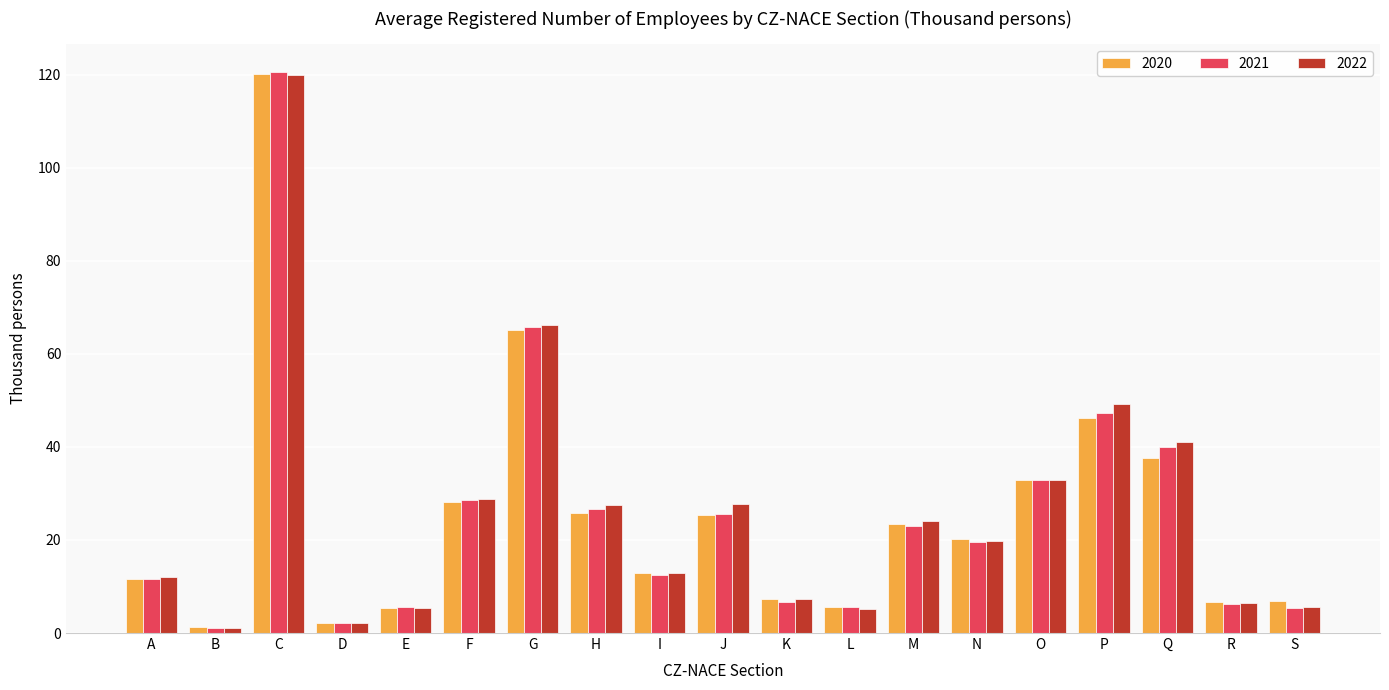

Is the value of 2022 at A greater than the value of 2021 at H?

No